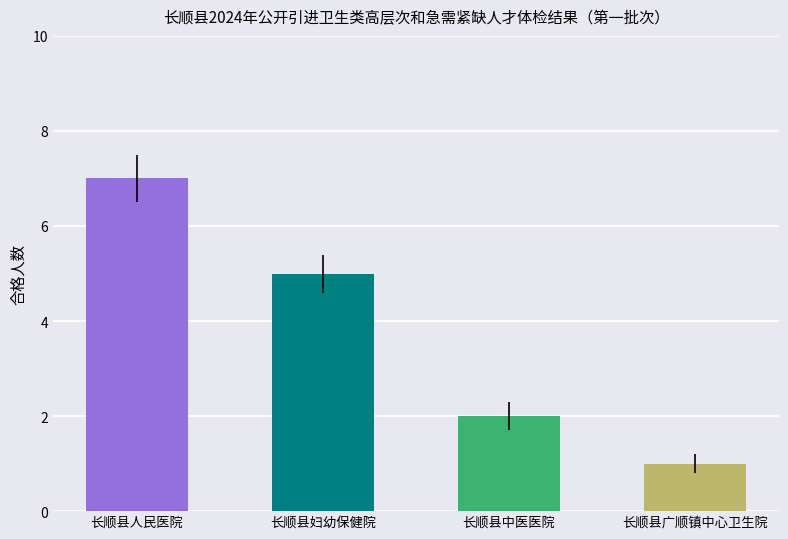

What is the minimum value shown in the chart?

1